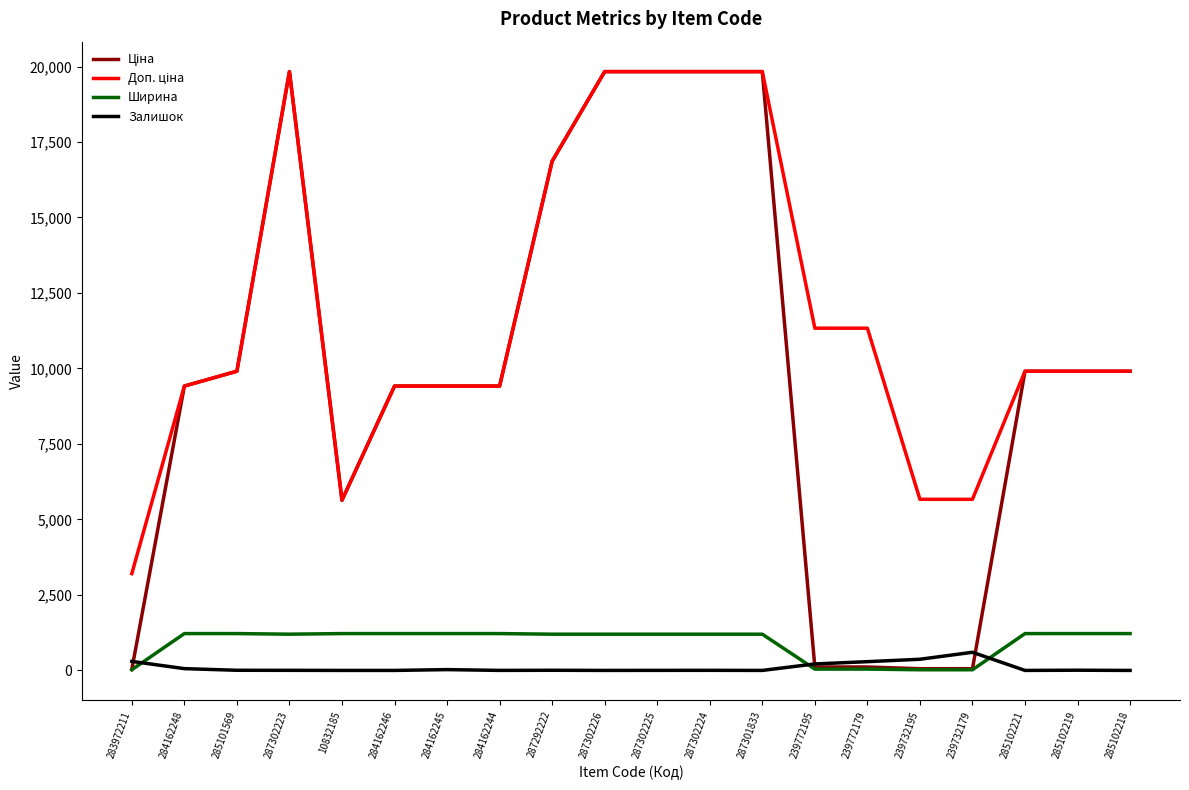

True or false: Ширина has a value of 1220.0 at 284162246.

True